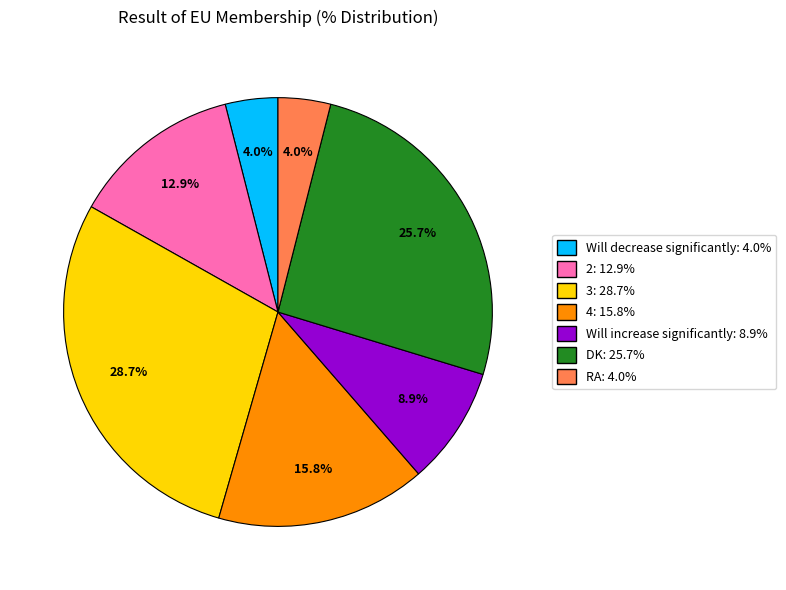

What percentage is the 2 slice, to the nearest percent?

13%